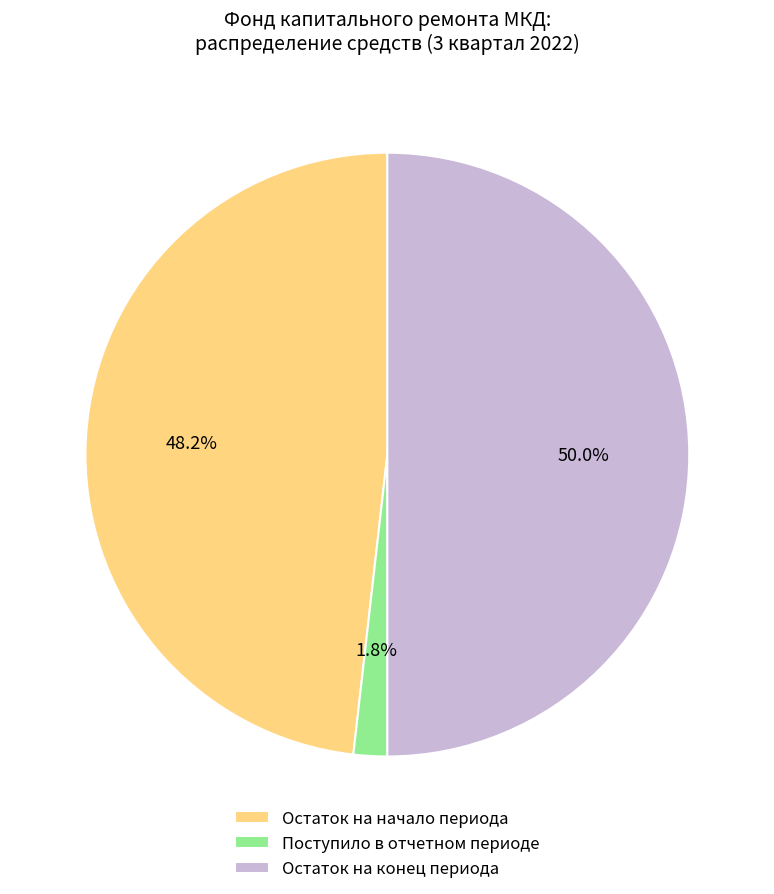

What is the smallest slice in the pie chart?

Поступило в отчетном периоде